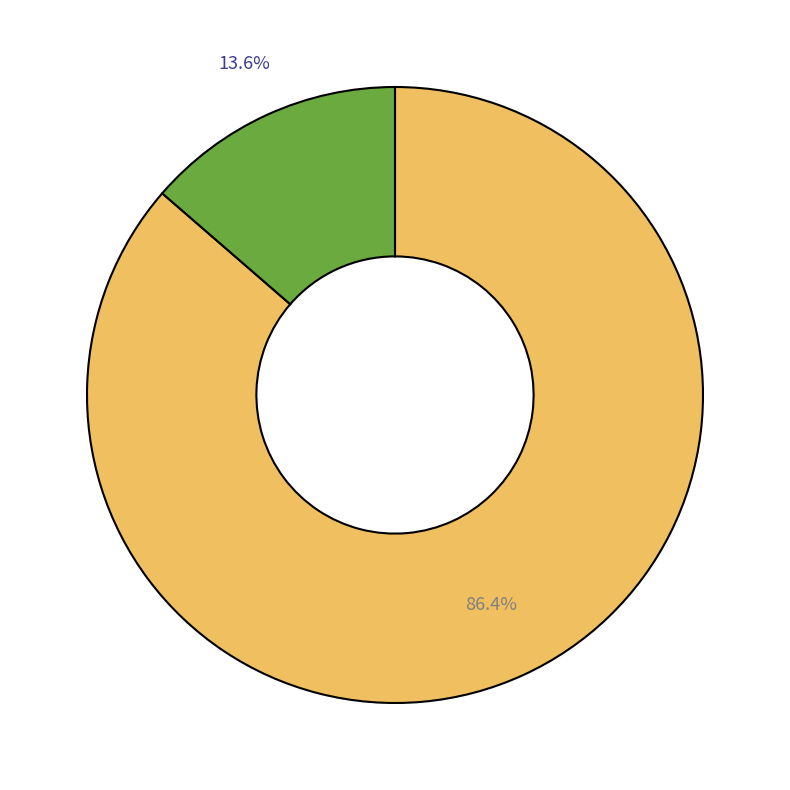

Is there any slice that represents more than half of the pie?

Yes